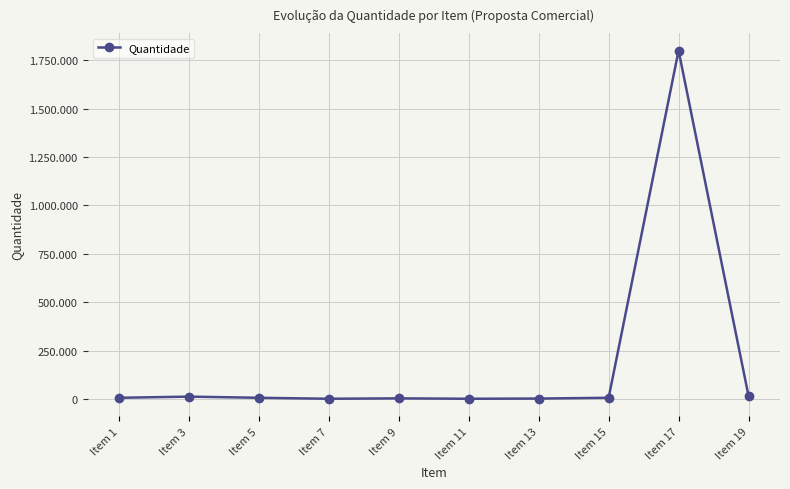

What is the minimum value shown in the chart?

1000